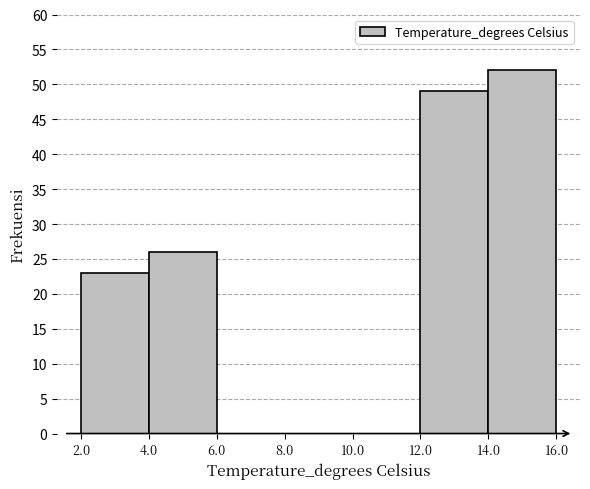

Over which range of the x-axis is the bar tallest?

14.0 to 16.0